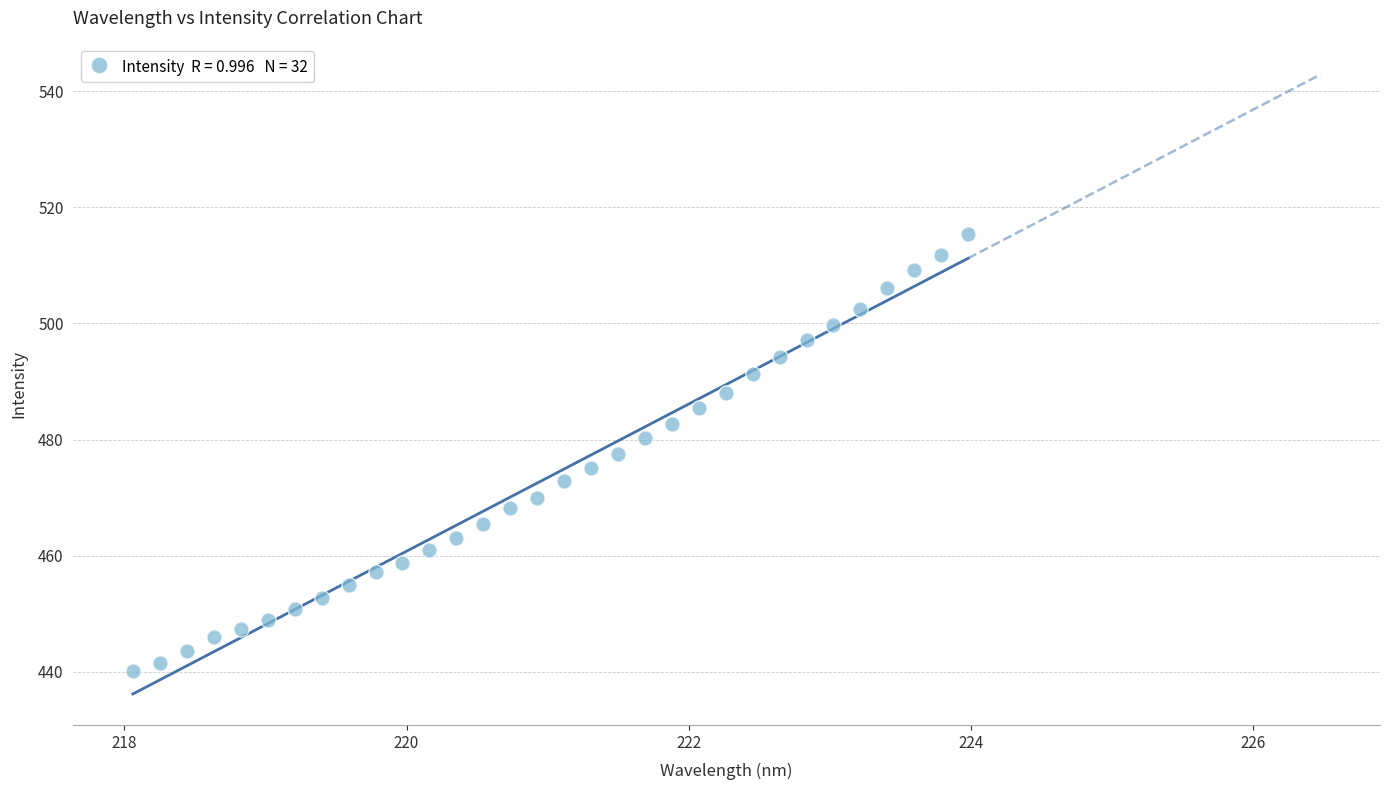

What is the range of Y values (max minus min)?

75.3